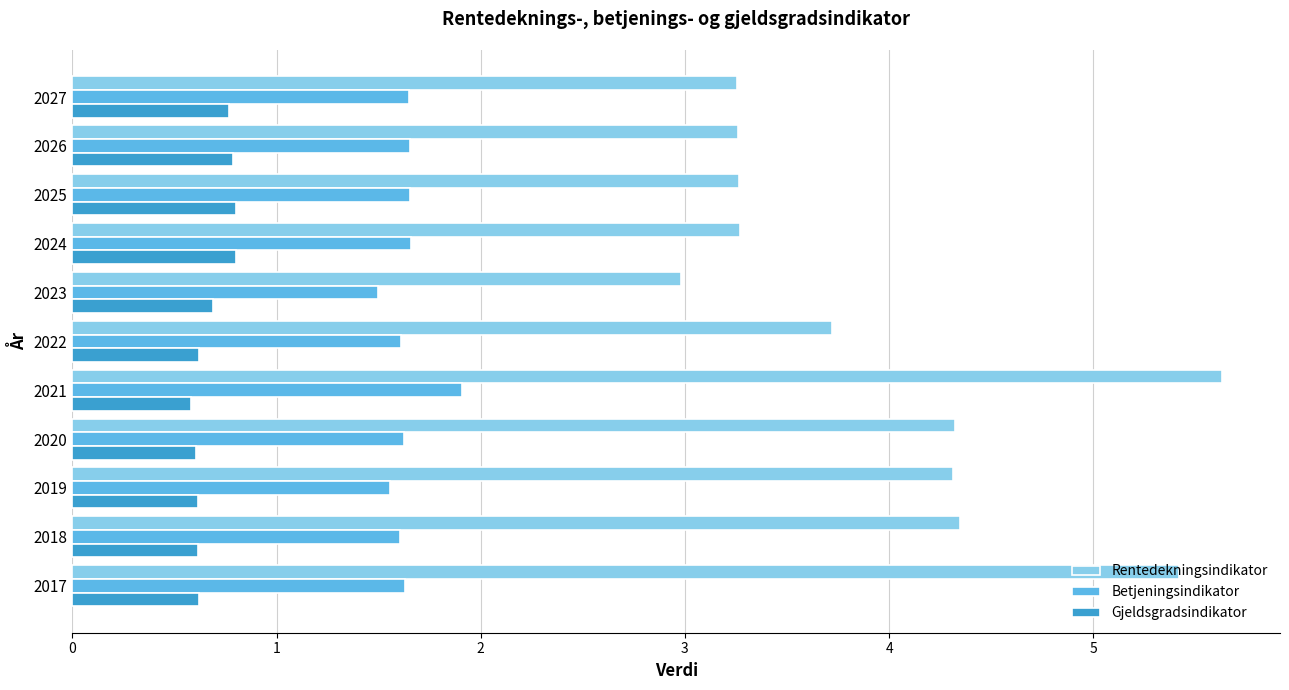

True or false: Betjeningsindikator has a value of 1.6 at 2019.

True